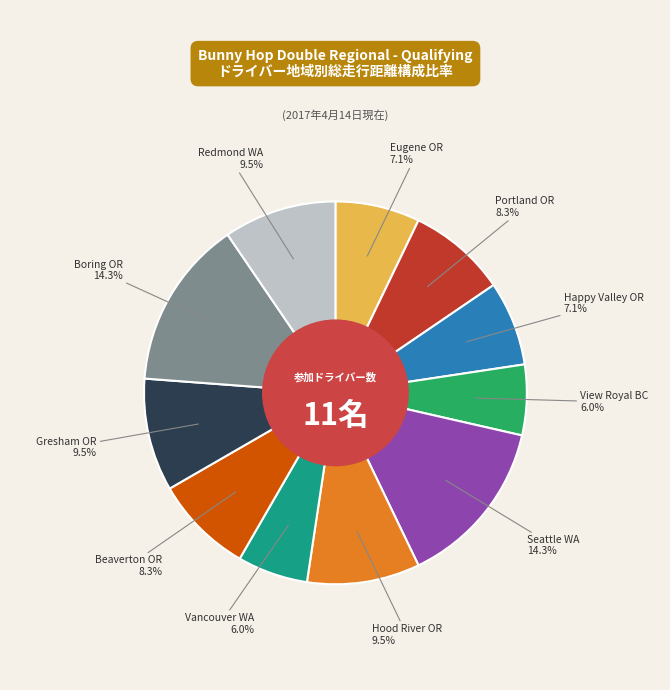

Is there any slice that represents more than half of the pie?

No